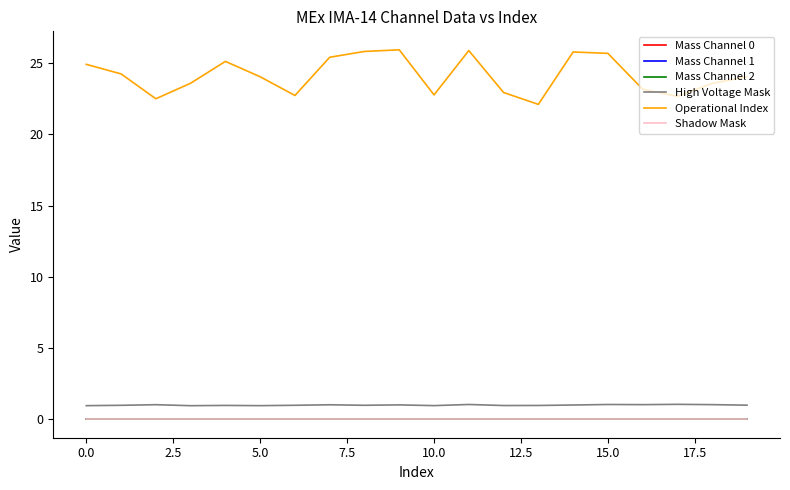

True or false: Shadow Mask has more than 2 interior local peaks.

False